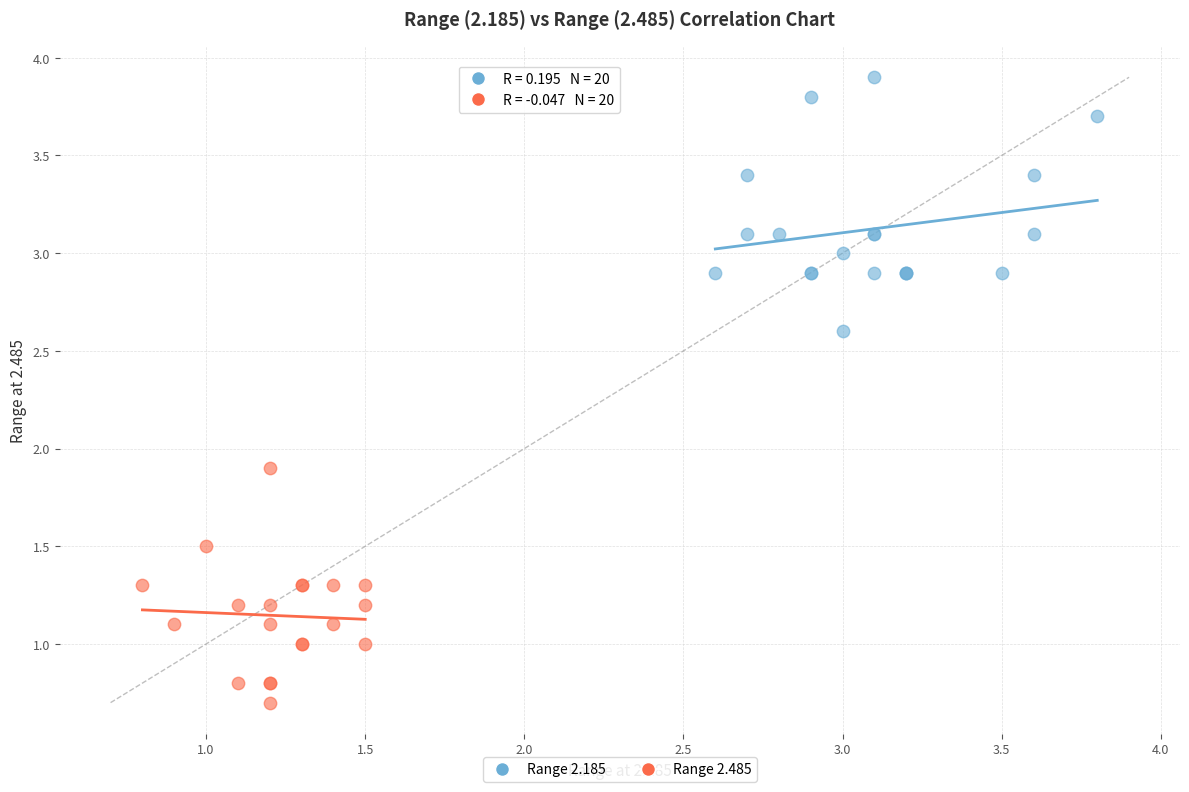

Which series has the largest Y range (max minus min)?

Range 2.185